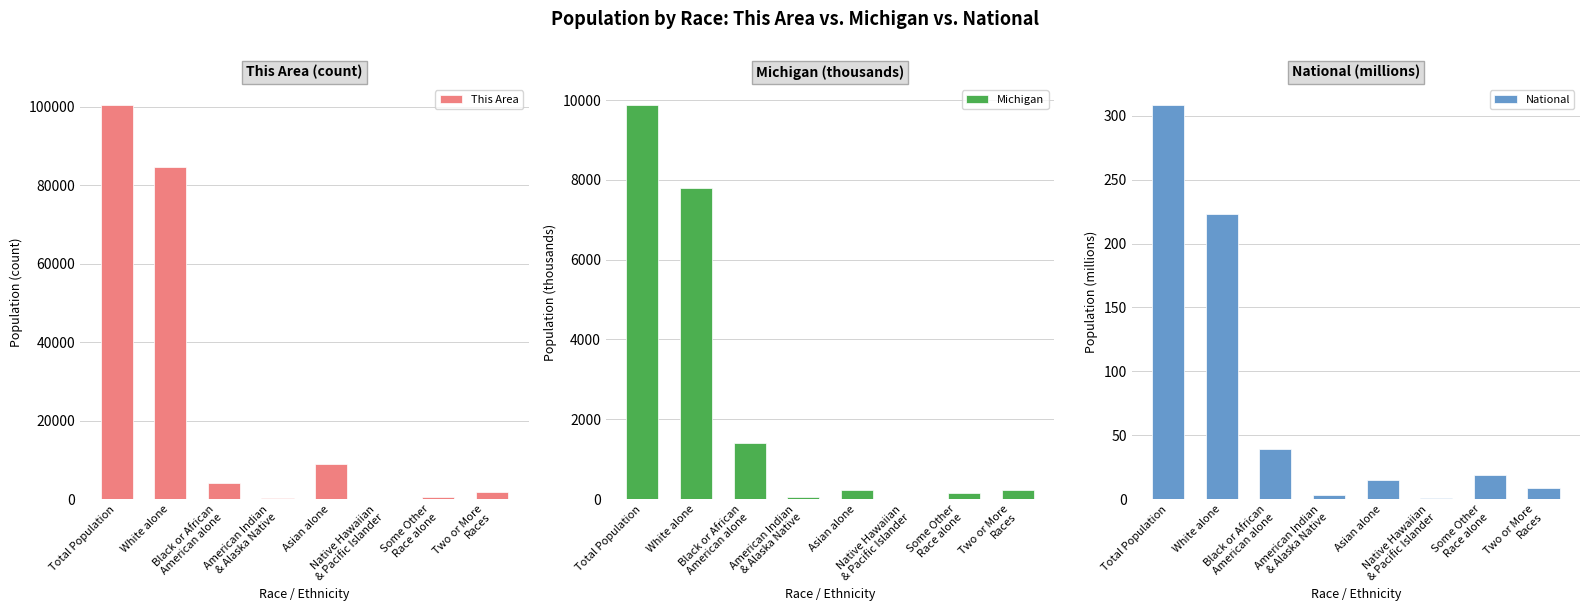

What is the sum of the National values at White alone and American Indian
& Alaska Native?

226.5